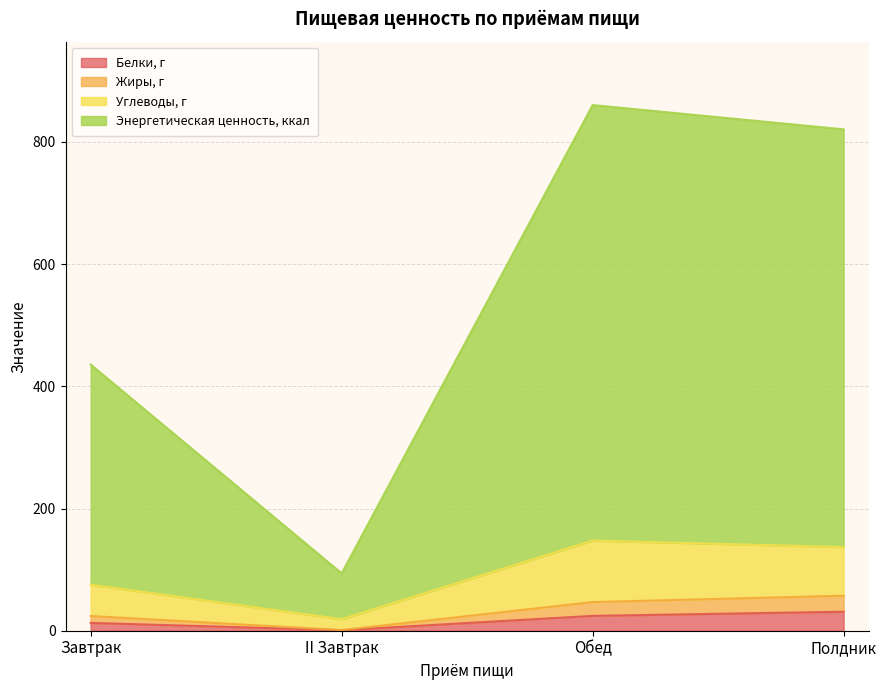

How many categories are shown in the chart?

4